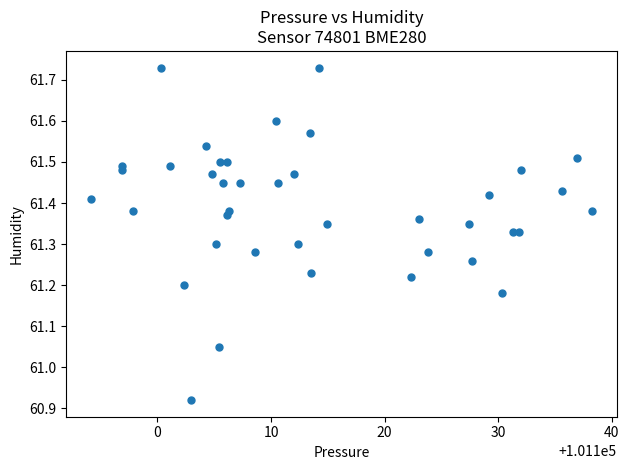

What is the range of Y values (max minus min)?

0.8